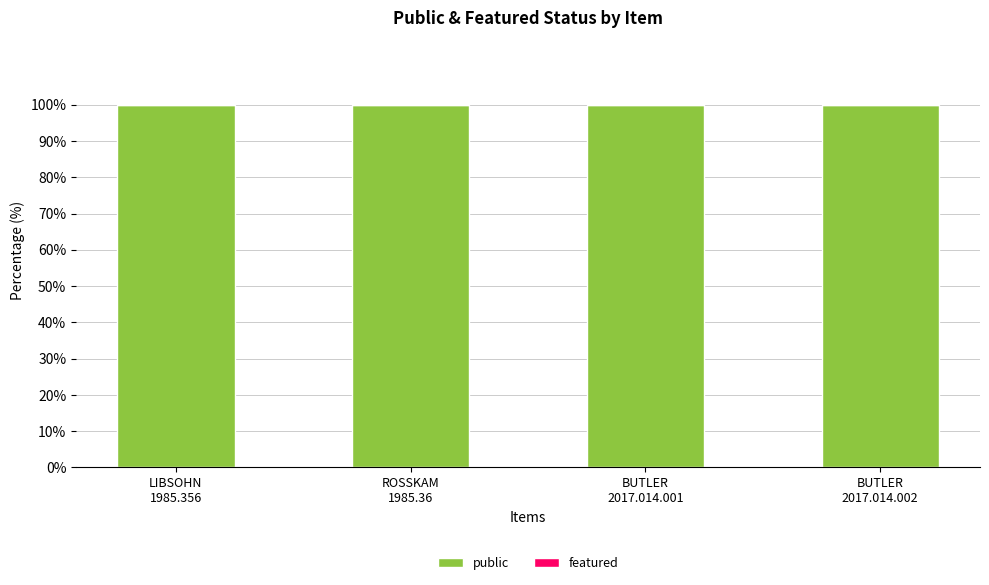

Is it true that public equals 100 at BUTLER
2017.014.001?

True